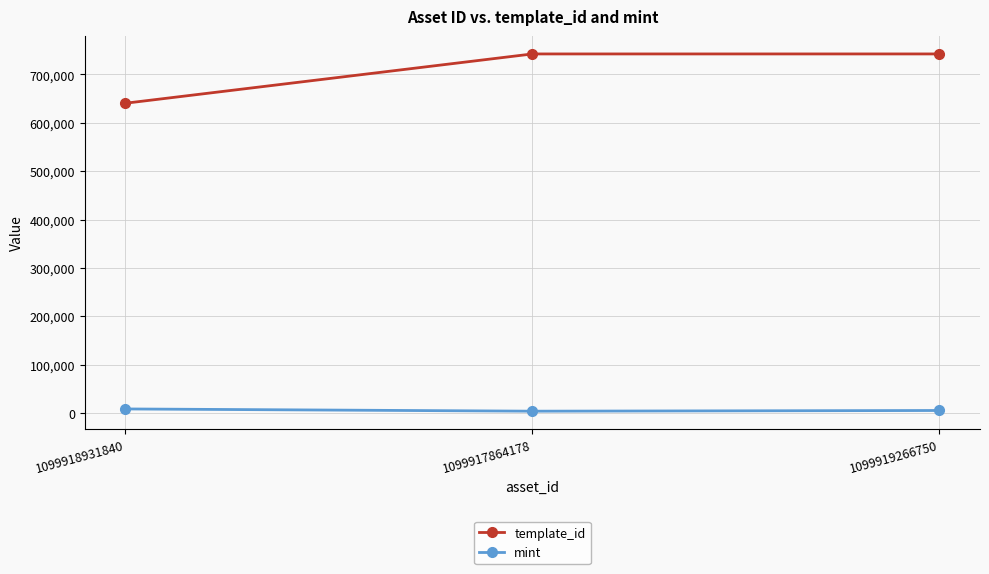

What is the highest value of the template_id series?

742319